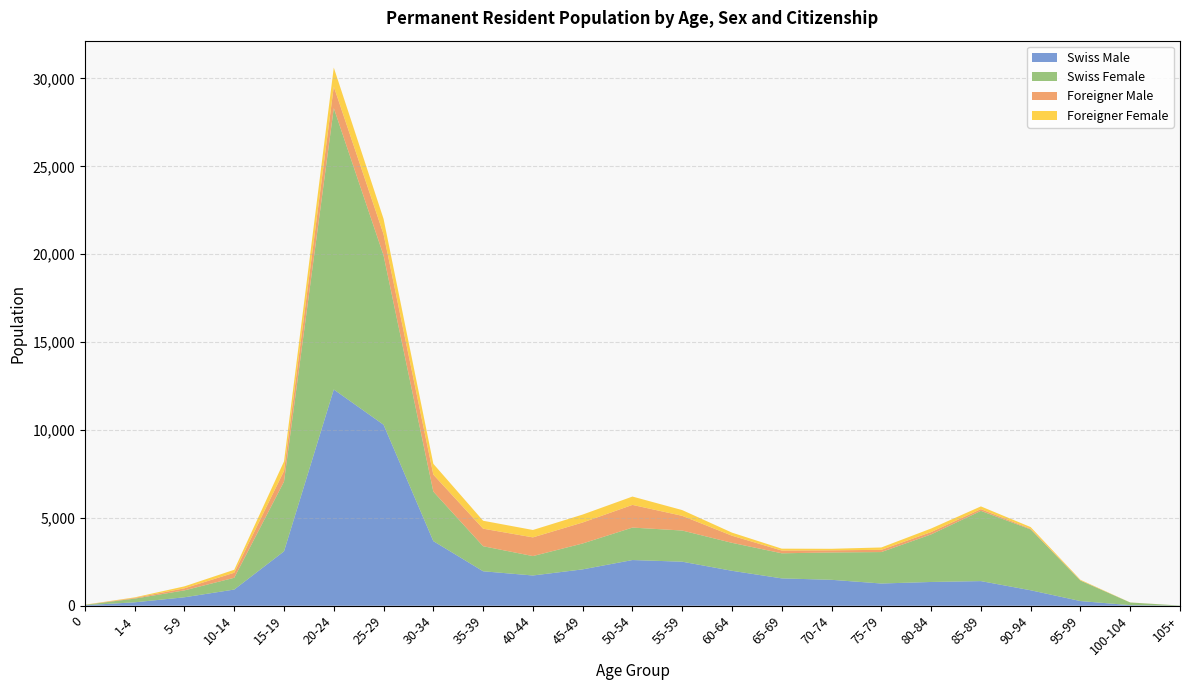

Reading left to right, transcribe all the data shown in this chart.

Swiss Male: 29	195	481	921	3094	12303	10297	3676	1961	1721	2069	2600	2506	1988	1556	1475	1265	1352	1402	880	266	33	2
Swiss Female: 20	211	393	670	3967	16006	9632	2817	1425	1104	1473	1847	1773	1590	1428	1556	1789	2706	3996	3461	1166	151	9
Foreigner Male: 4	39	118	287	611	1227	1208	967	998	1064	1194	1290	836	406	156	122	127	133	98	38	12	1	0
Foreigner Female: 7	31	111	168	539	1082	874	614	452	421	452	475	327	175	107	87	134	202	156	96	32	3	1